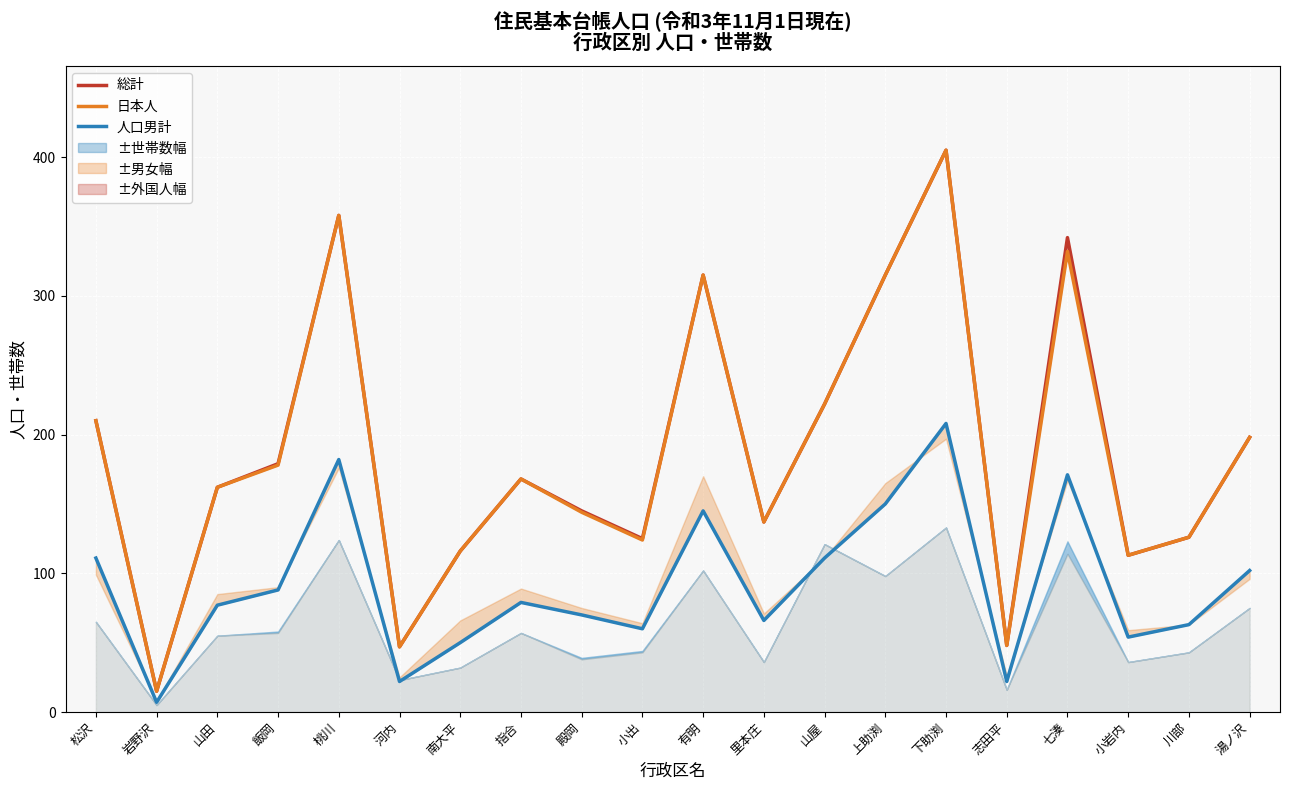

How many series are shown in this chart?

3